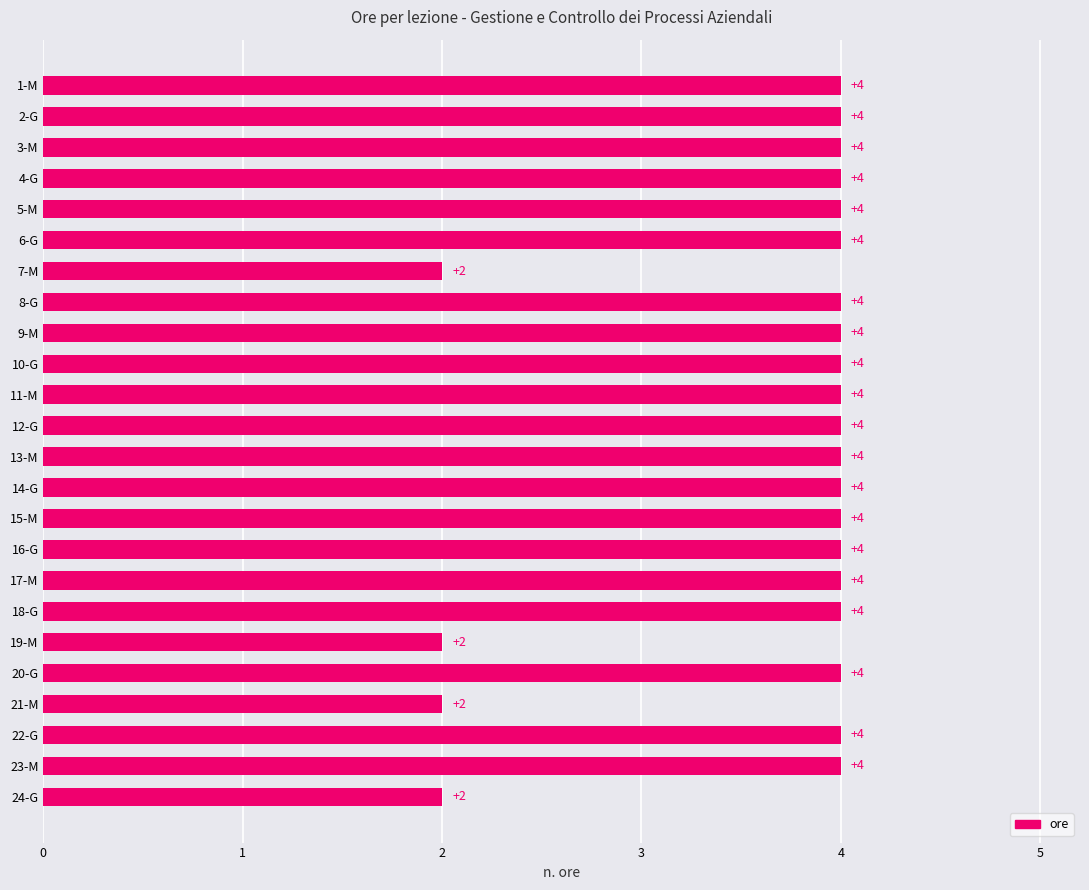

How many values are between 4 and 5?

20